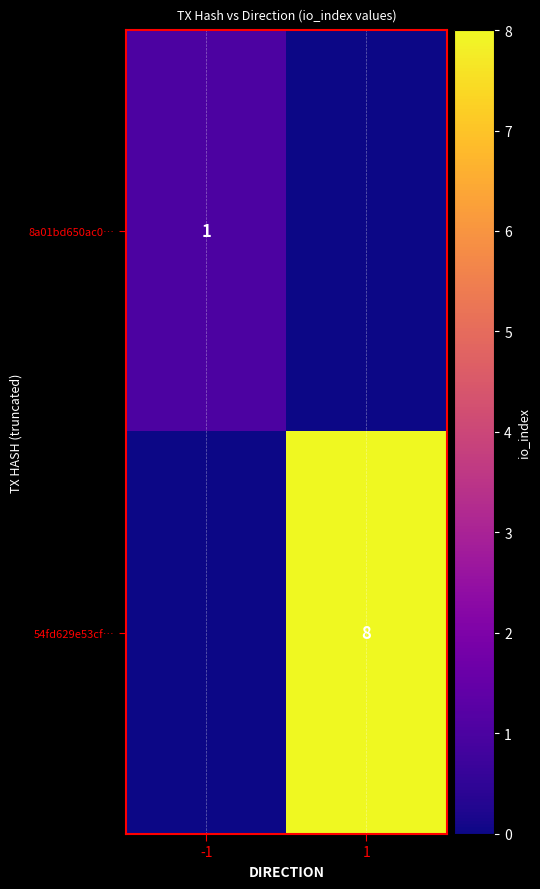

Is it true that 54fd629e53cf… equals 8 at 1?

True